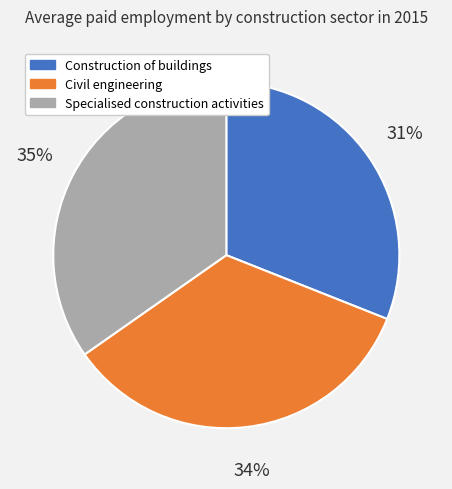

Approximately how many times larger is the value at Civil engineering compared to Specialised construction activities?

1.0